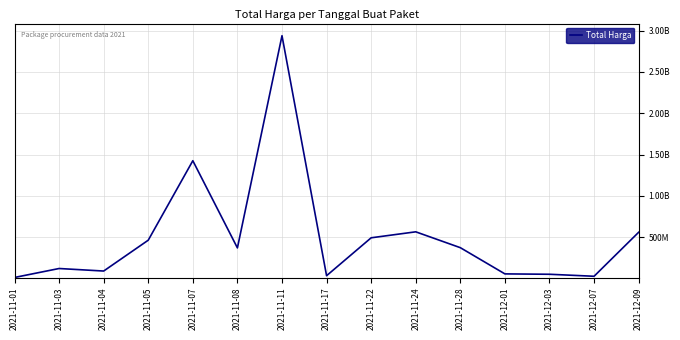

Does the chart have visible grid lines?

Yes